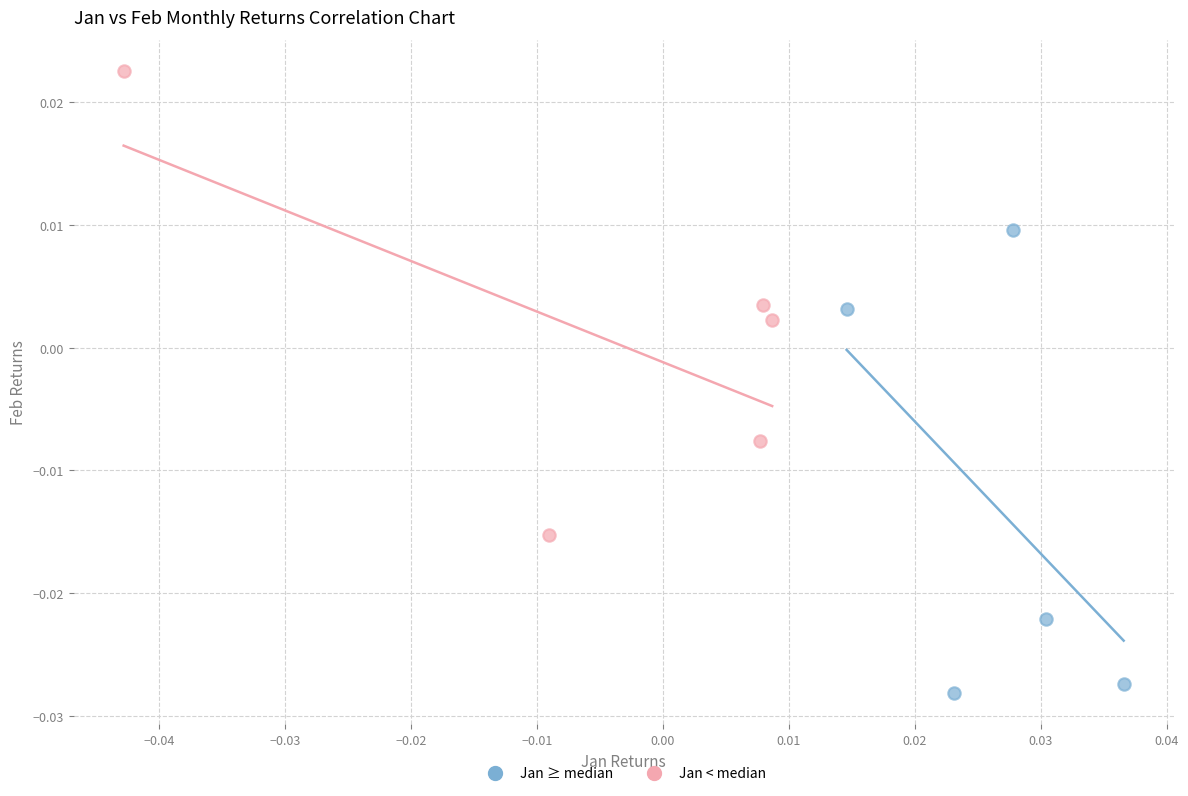

Which series reaches the maximum Y coordinate?

Jan < median